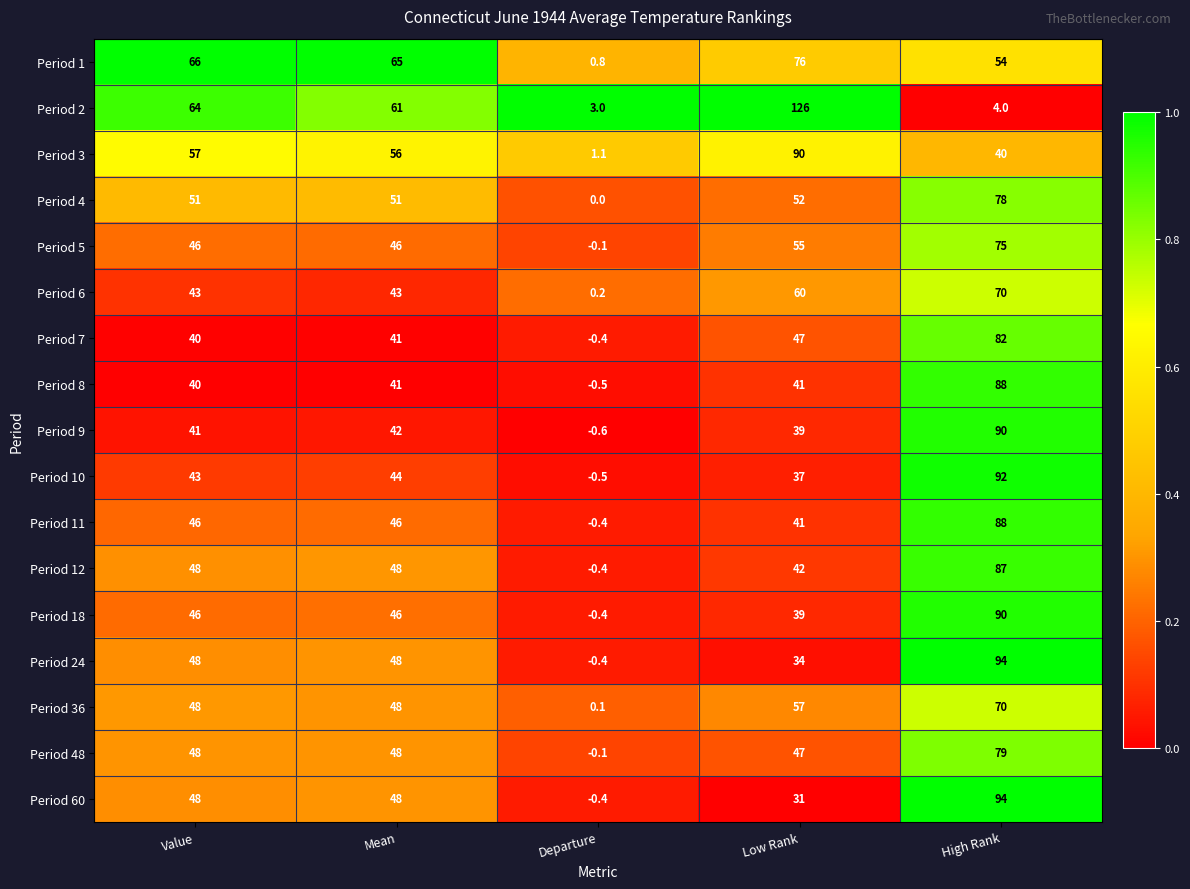

List the labels in order of Period 1 value, smallest first.

Departure, High Rank, Mean, Value, Low Rank